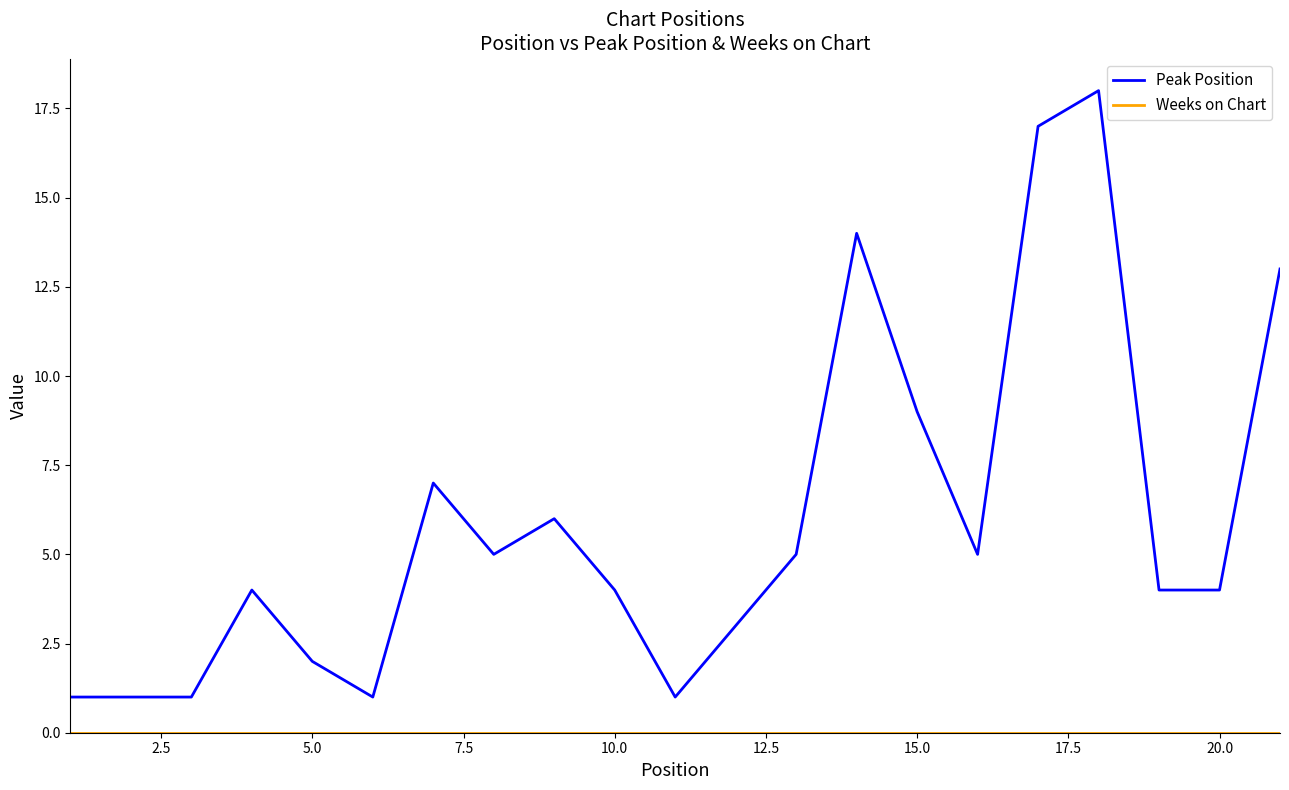

Which series has the largest range (max minus min)?

Peak Position